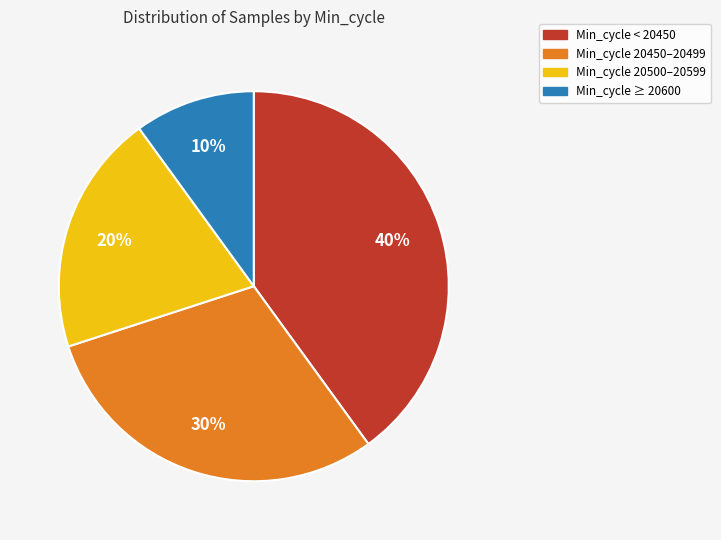

Is there any slice that represents more than half of the pie?

No